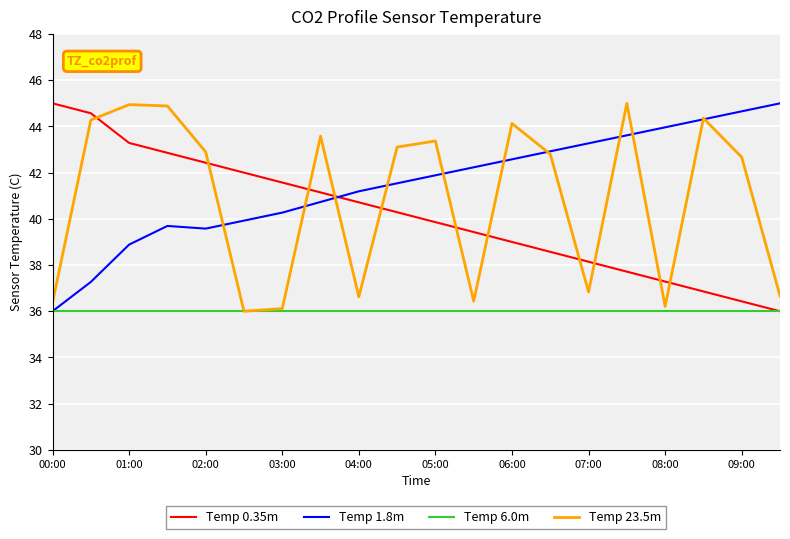

After their last crossing, which series has the higher values: Temp 1.8m or Temp 0.35m?

Temp 1.8m